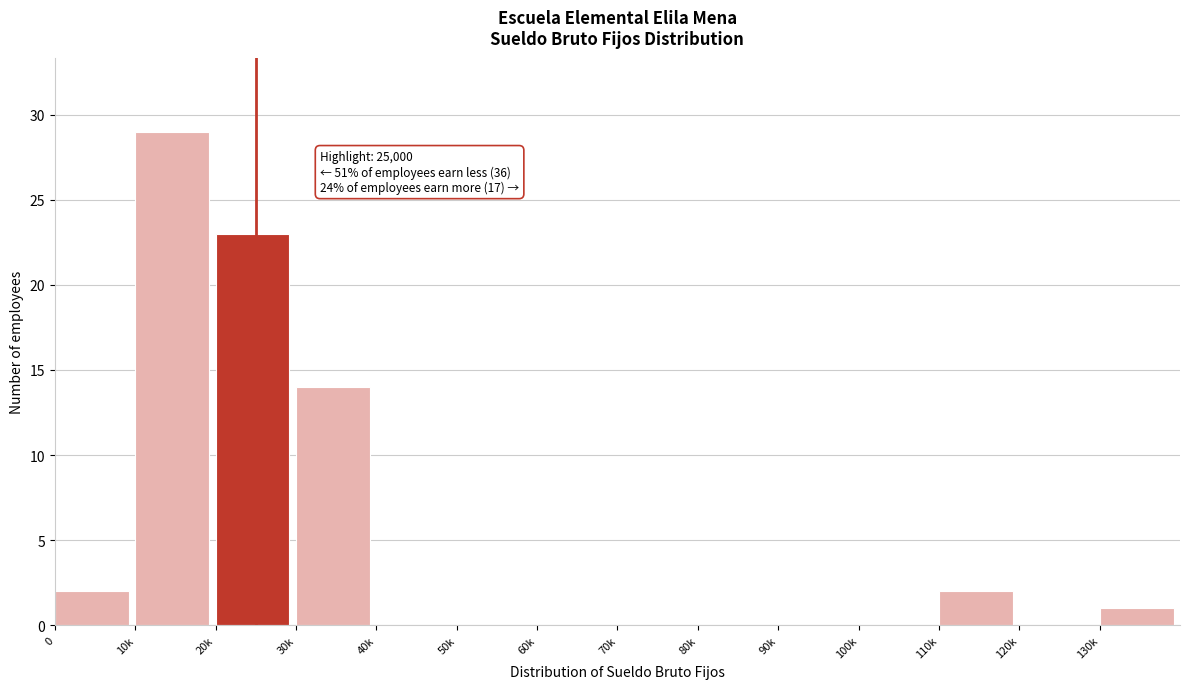

Reading left to right, transcribe all the data shown in this chart.

0=2	10k=29	20k=23	30k=14	40k=0	50k=0	60k=0	70k=0	80k=0	90k=0	100k=0	110k=2	120k=0	130k=1